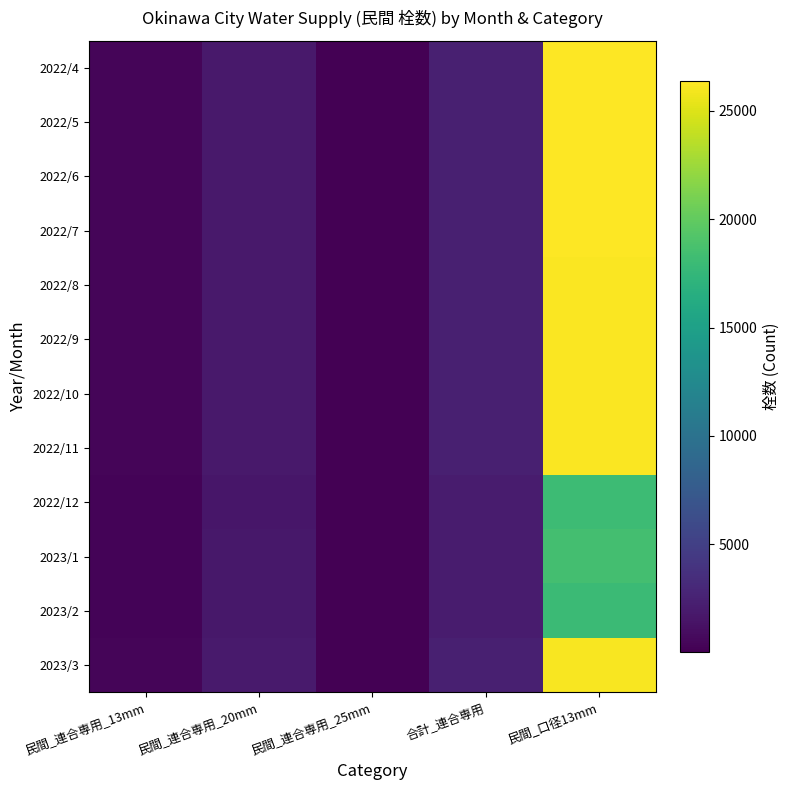

List the series in order of their peak value, highest first.

2022/4, 2022/5, 2022/6, 2022/7, 2022/8, 2022/9, 2022/10, 2022/11, 2023/3, 2023/1, 2022/12, 2023/2